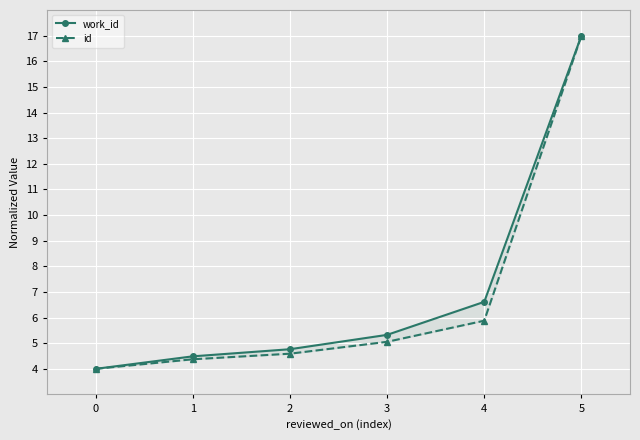

Is the value of id at 3 greater than the value of work_id at 0?

Yes